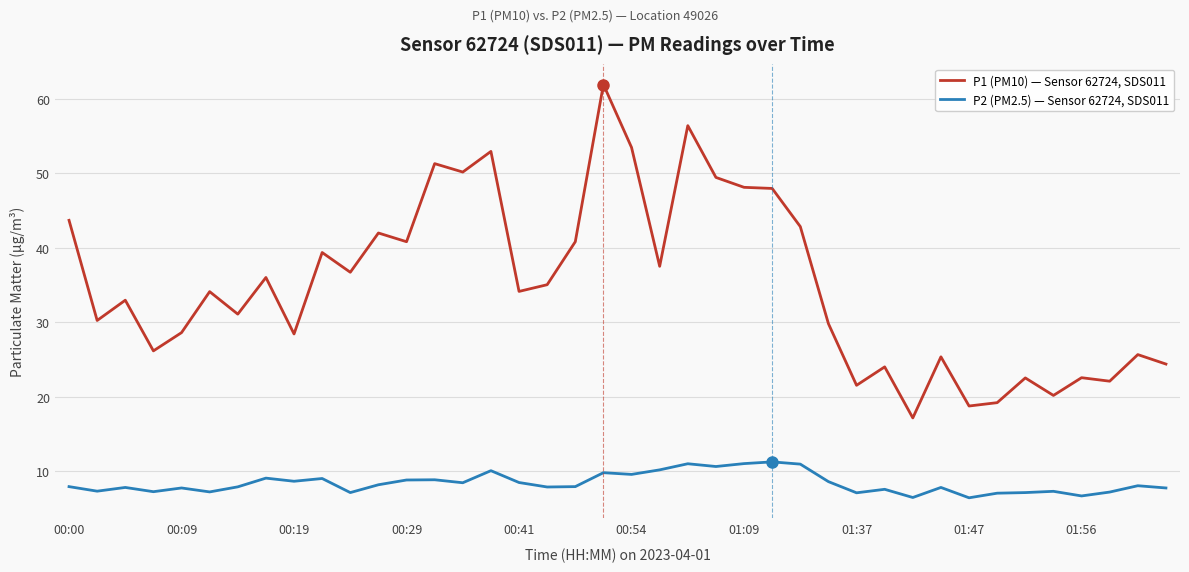

What is the sum of all P1 (PM10) — Sensor 62724, SDS011 values?

1405.0